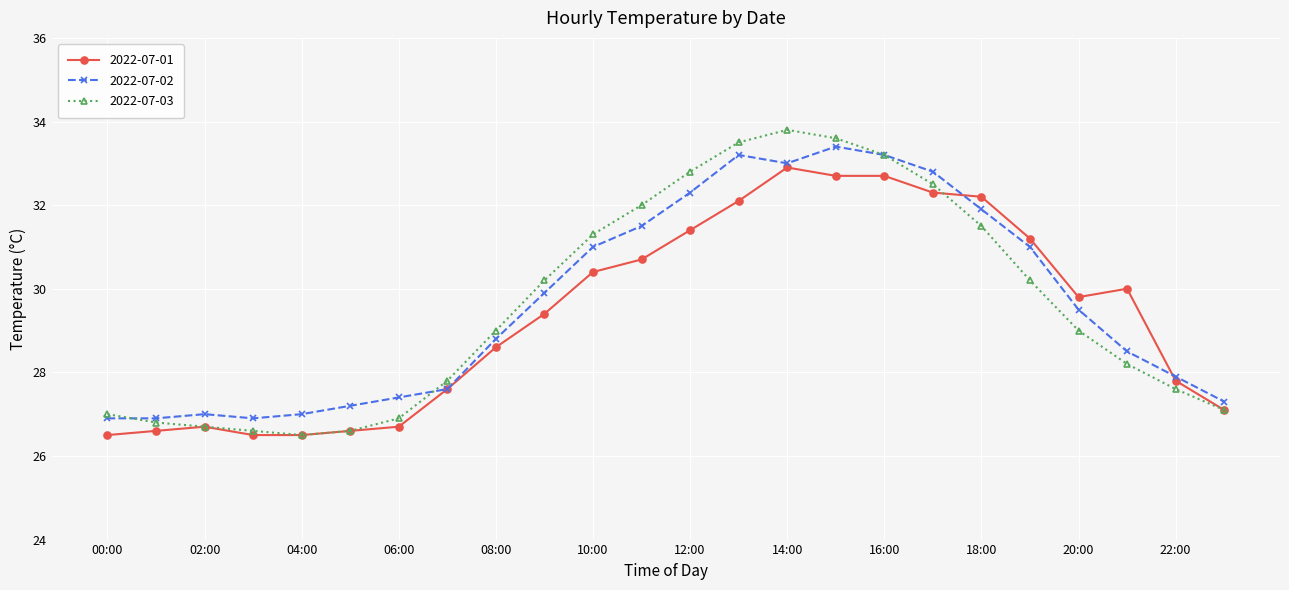

What is the maximum value shown in the chart?

33.8